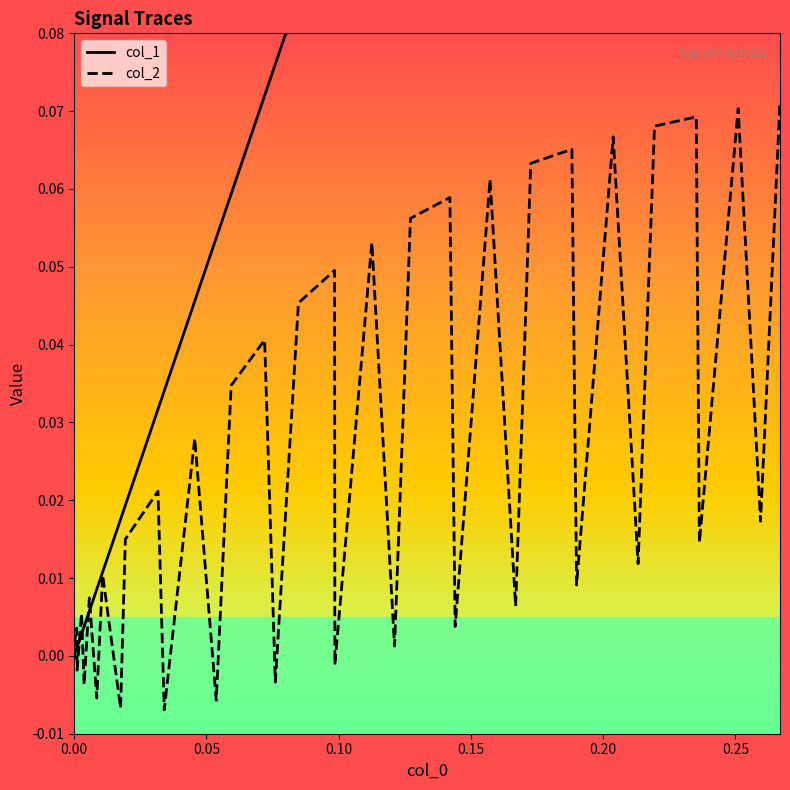

Rank the series by their average value, from lowest to highest.

col_2, col_1